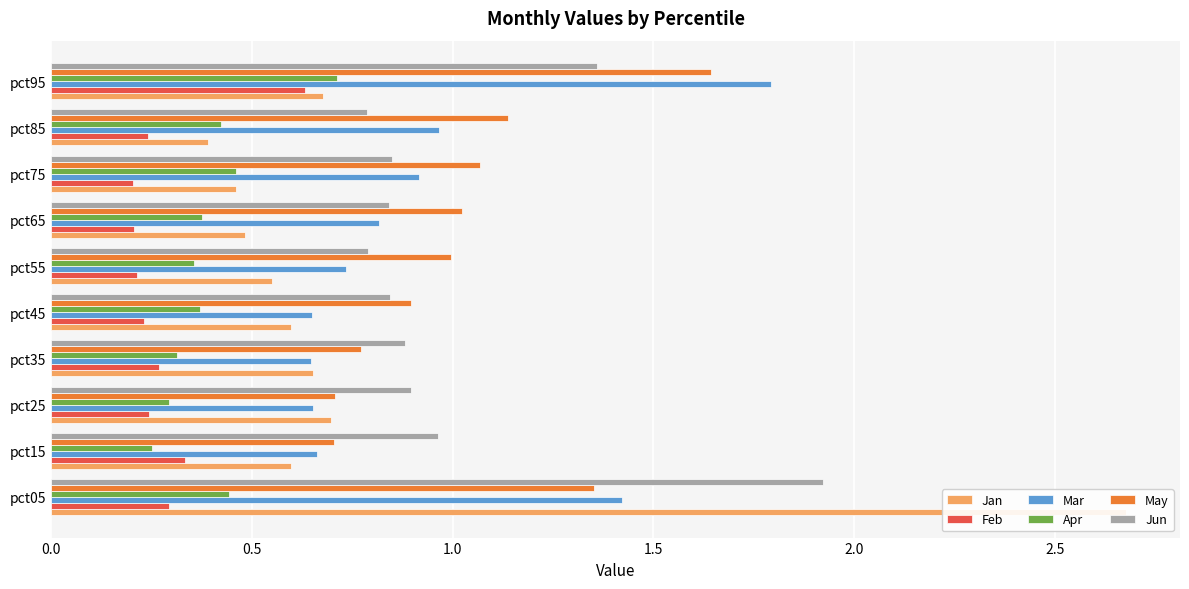

What is the spread (max minus min) of values at pct75?

0.9